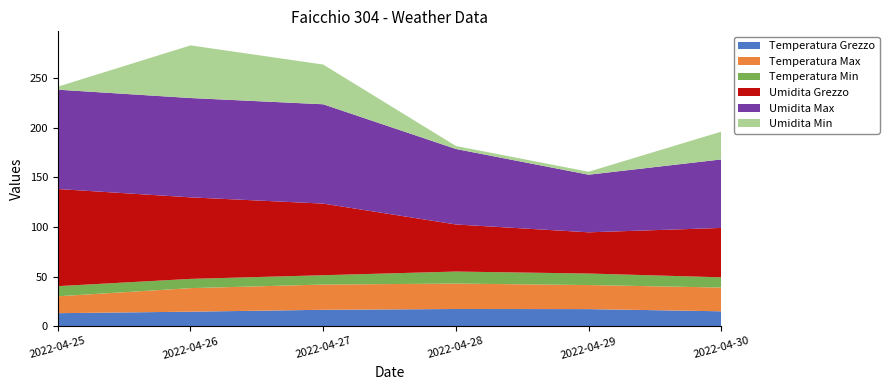

Reading left to right, transcribe all the data shown in this chart.

Temperatura Grezzo: 2022-04-25=13.1	2022-04-26=14.6	2022-04-27=16.5	2022-04-28=17.3	2022-04-29=17.2	2022-04-30=15.0
Temperatura Max: 2022-04-25=17.0	2022-04-26=23.7	2022-04-27=25.4	2022-04-28=25.6	2022-04-29=24.2	2022-04-30=23.9
Temperatura Min: 2022-04-25=10.2	2022-04-26=9.3	2022-04-27=9.4	2022-04-28=12.1	2022-04-29=11.6	2022-04-30=10.3
Umidita Grezzo: 2022-04-25=97.8	2022-04-26=82.1	2022-04-27=72.1	2022-04-28=47.4	2022-04-29=41.5	2022-04-30=49.7
Umidita Max: 2022-04-25=100.0	2022-04-26=100.0	2022-04-27=100.0	2022-04-28=76.0	2022-04-29=58.0	2022-04-30=69.0
Umidita Min: 2022-04-25=3.0	2022-04-26=53.0	2022-04-27=40.0	2022-04-28=3.0	2022-04-29=3.0	2022-04-30=28.0